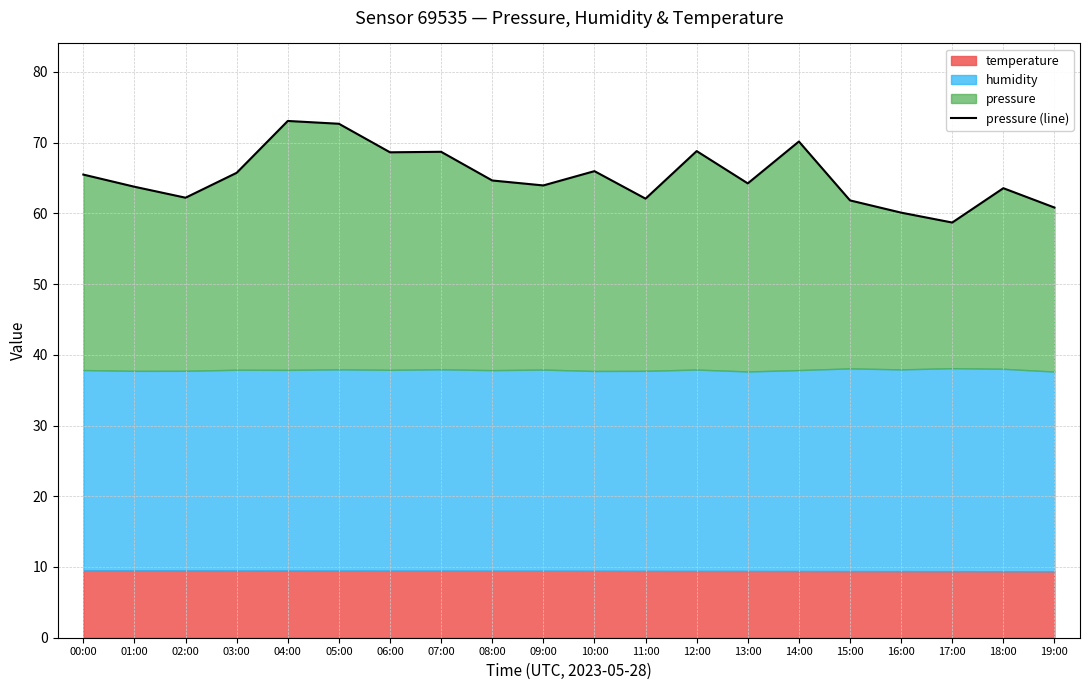

Where is the first local maximum?

04:00